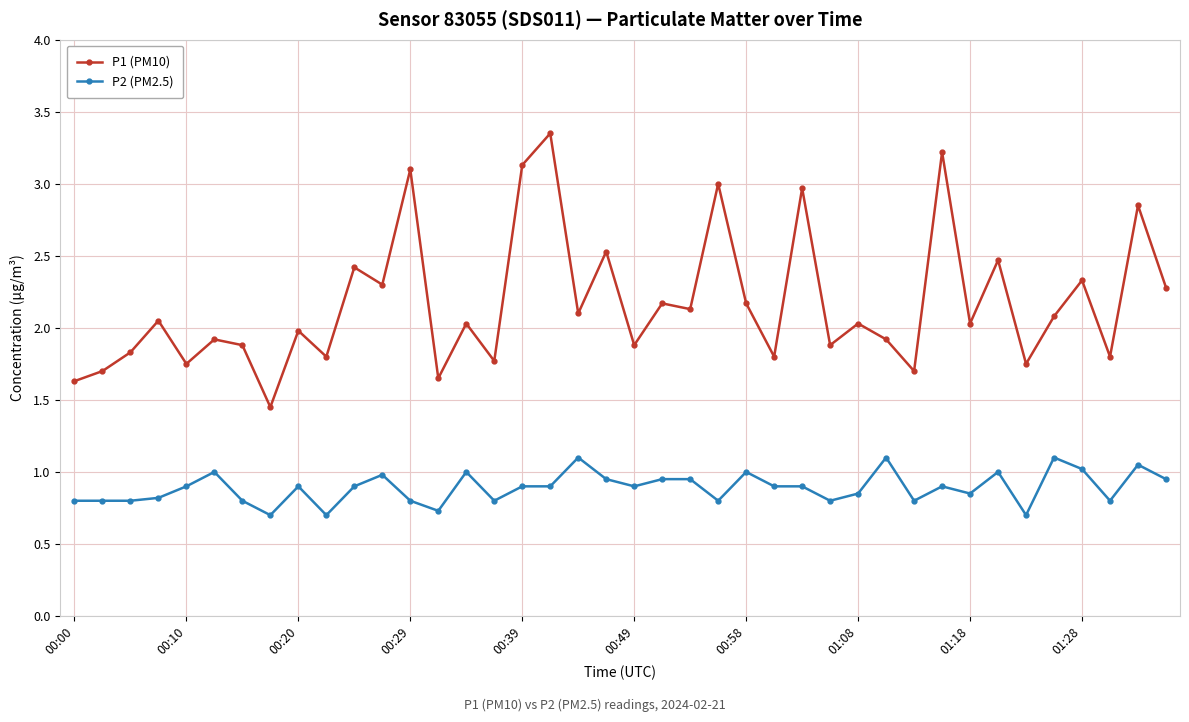

What is the difference between the maximum and minimum values in the P2 (PM2.5) series?

0.4